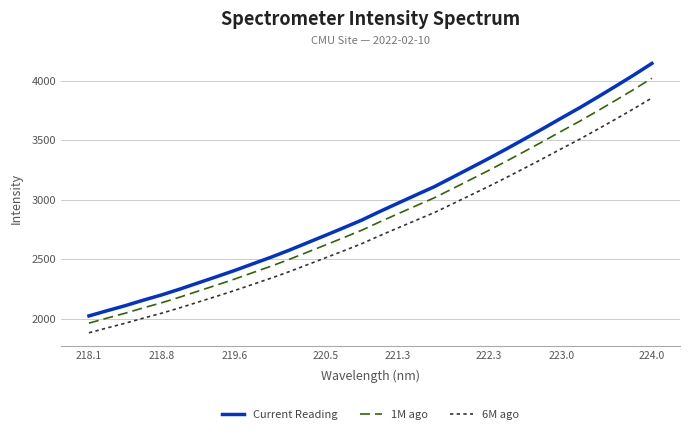

True or false: 6M ago has more than 1 points higher than both neighbors.

False